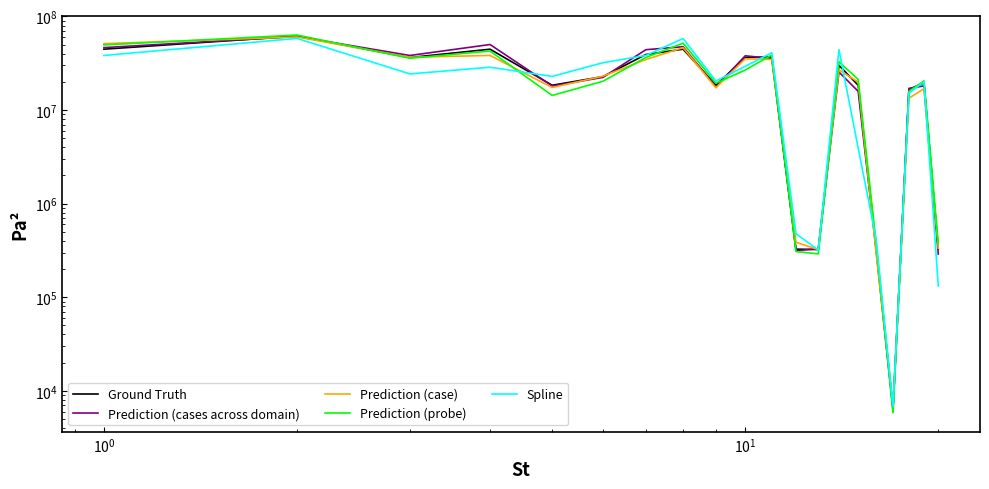

Reading right to left, extract all data points from this chart.

Ground Truth: 326502.0	19535829.0	16639840.0	6666.0	335599.0	18415359.0	30078605.0	323613.0	326506.0	36972397.0	36414927.0	18415868.0	44717132.0	39214456.0	22773532.0	18415583.0	44717569.0	36415236.0	61752252.0	44716456.0
Prediction (cases across domain): 289612.4	18116708.8	17058162.0	6125.9	320502.7	15874160.5	25474700.9	329877.2	314340.9	35601704.0	37995509.8	17724205.7	47462530.4	44168693.7	22346962.0	18070617.3	50166064.4	38302094.5	61069201.4	46493359.7
Prediction (case): 332929.6	16941107.4	13378980.3	6805.2	294627.6	19930105.0	26897158.1	323176.2	386984.0	34747743.4	35352726.3	17309739.7	46397145.8	34700897.3	23026141.9	17413070.5	38346441.5	36661141.6	60358032.5	51270317.9
Prediction (probe): 374279.6	20506554.9	15868053.3	5826.9	382479.5	21263293.0	32838360.4	290753.9	307646.2	38769721.2	26784780.2	19365072.4	51807853.1	36504901.2	20314522.7	14331406.3	42697875.2	35783532.1	63339608.6	49669697.2
Spline: 131818.4	20073615.9	15147209.7	6840.1	418347.9	3942295.0	44197294.5	320134.9	477159.5	40980895.5	29367330.4	20413820.4	58179665.9	38367304.7	32039444.7	22904524.0	28670133.3	24329001.2	58312794.0	38288363.9